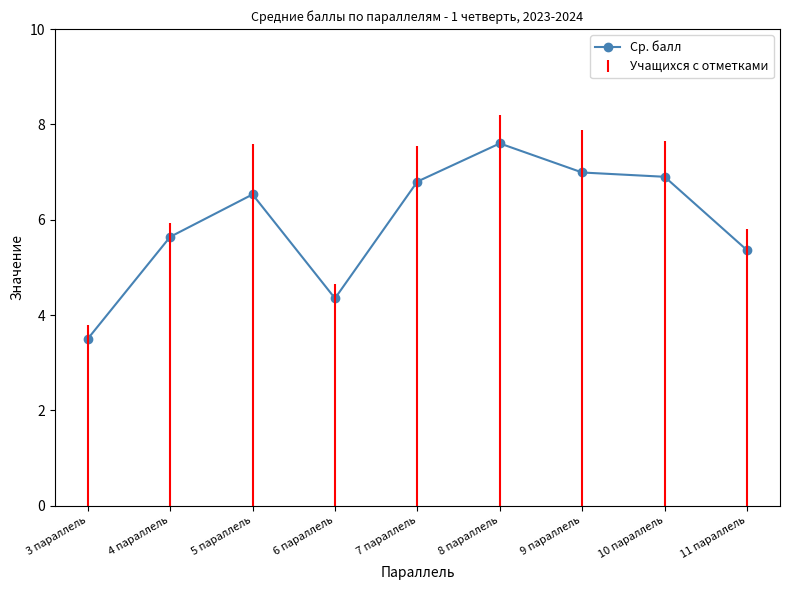

Rank the categories by value from lowest to highest.

3 параллель, 6 параллель, 11 параллель, 4 параллель, 5 параллель, 7 параллель, 10 параллель, 9 параллель, 8 параллель